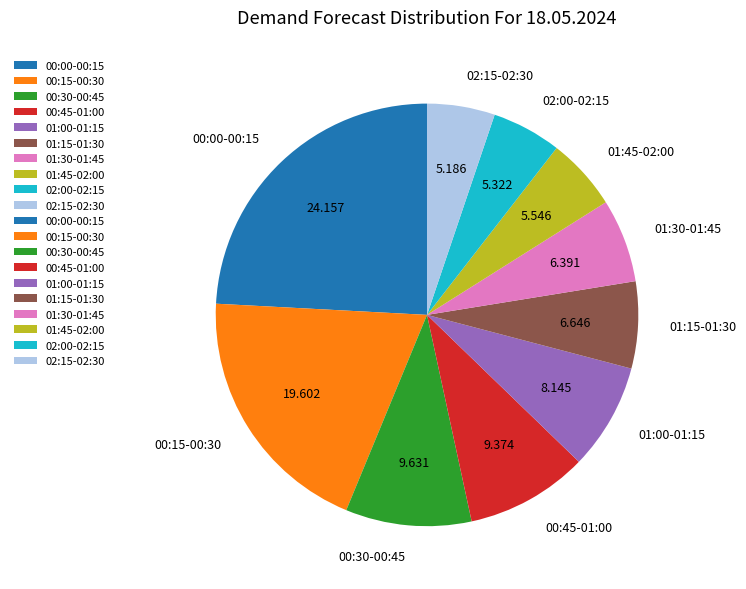

Which has a higher value, 01:15-01:30 or 02:15-02:30?

01:15-01:30